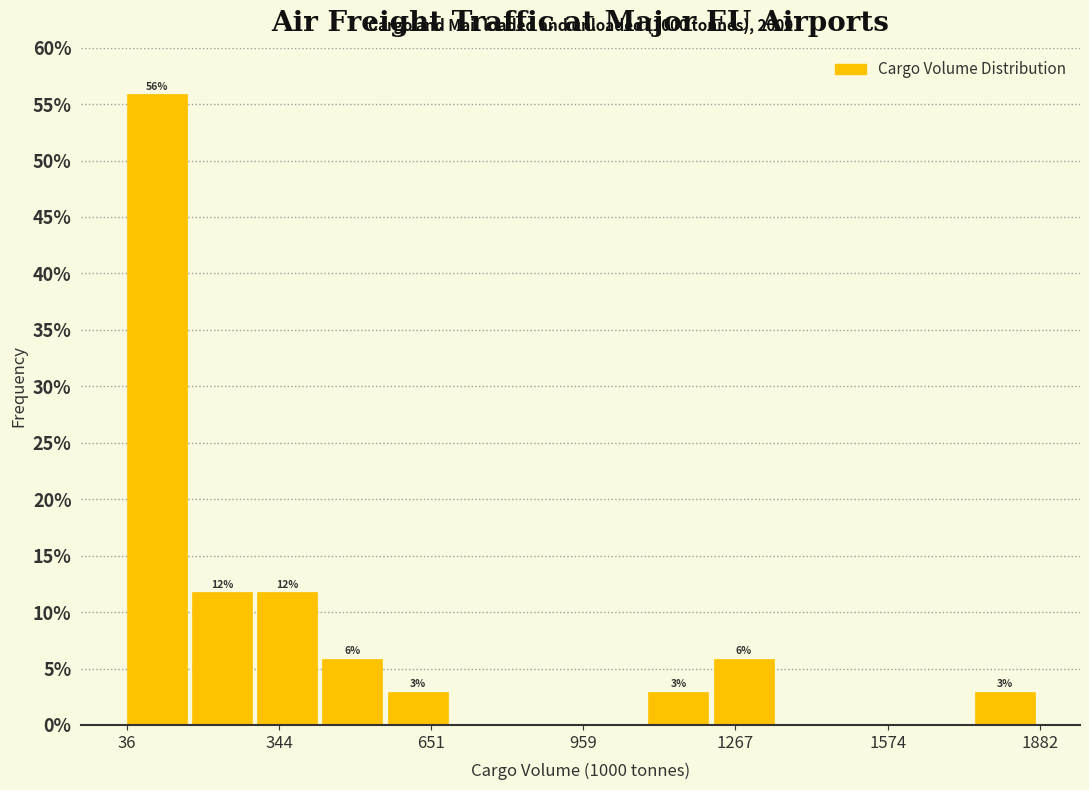

Around what value on the x-axis is the tallest bar? Give the approximate position of its centre, as read against the axis.

100